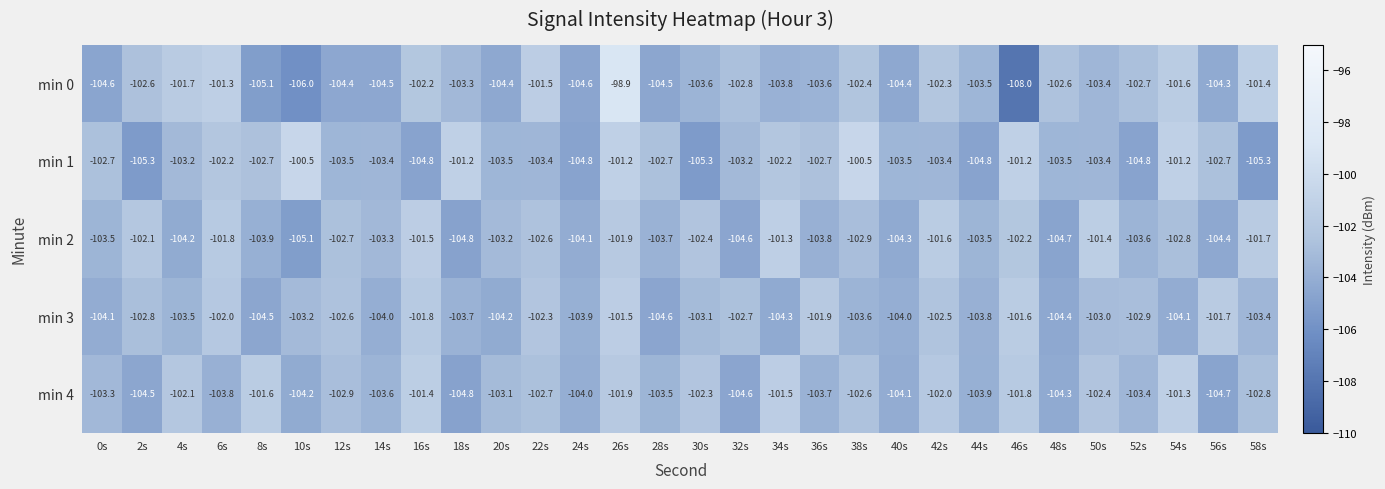

The value of min 0 at 26s is -98.9. True or false?

True